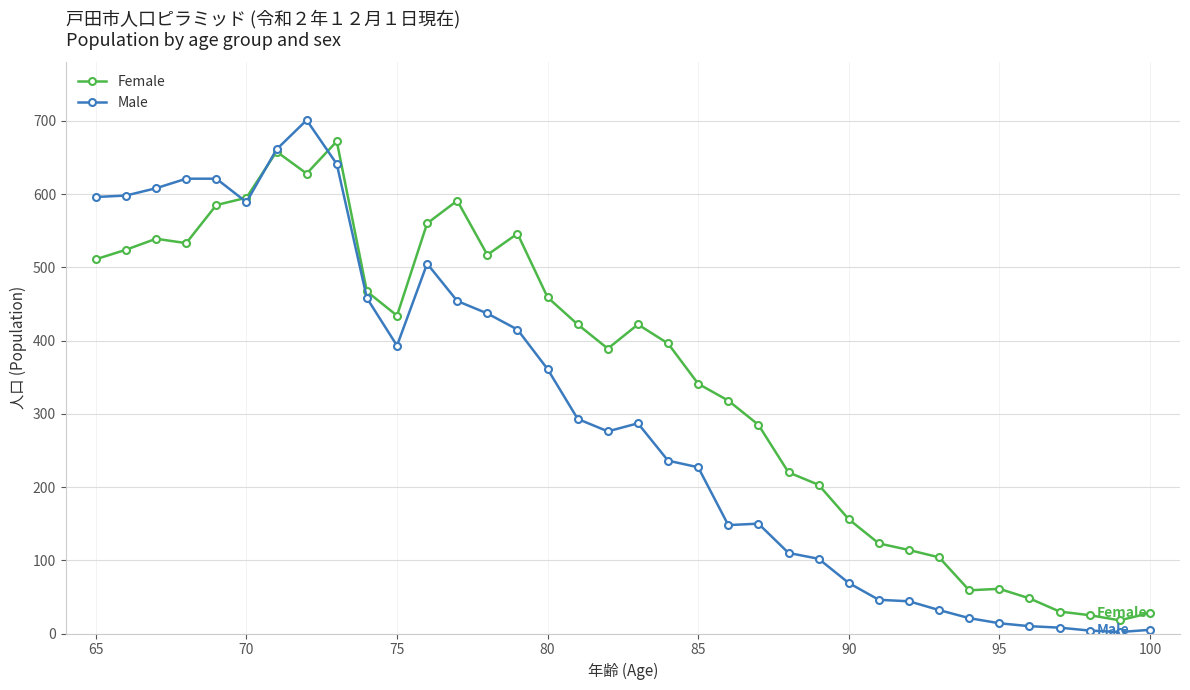

Where is Male nearest to the value 351?

80